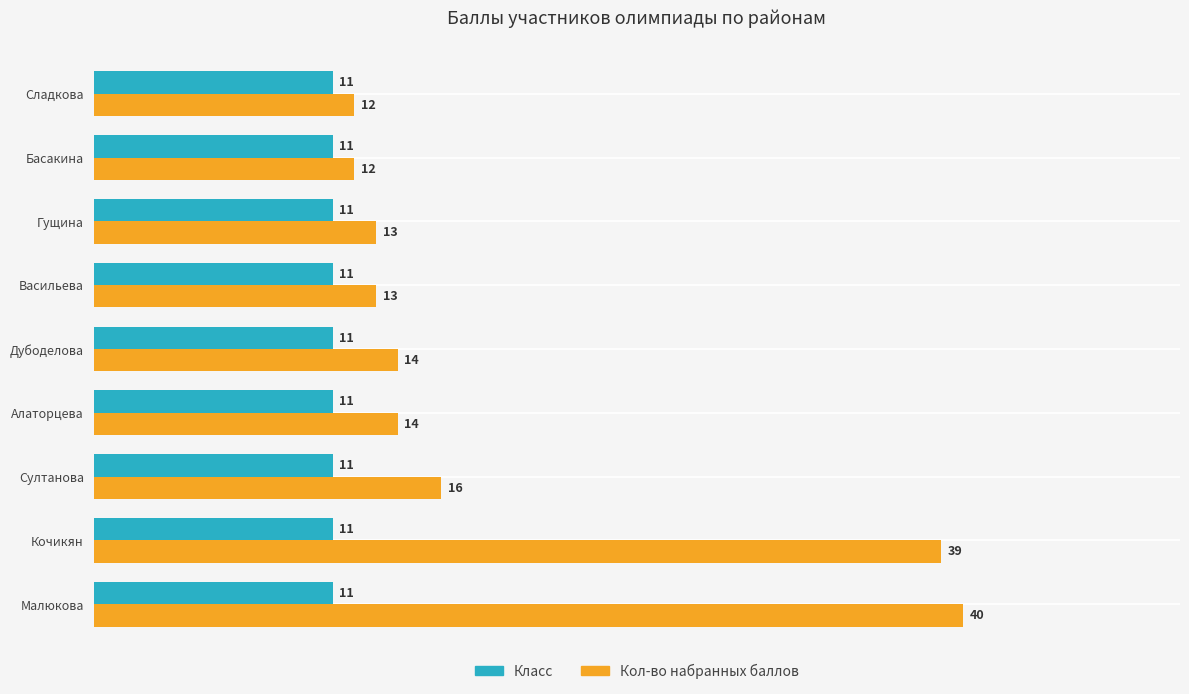

Rank the series at Дубоделова from lowest to highest value.

Класс, Кол-во набранных баллов